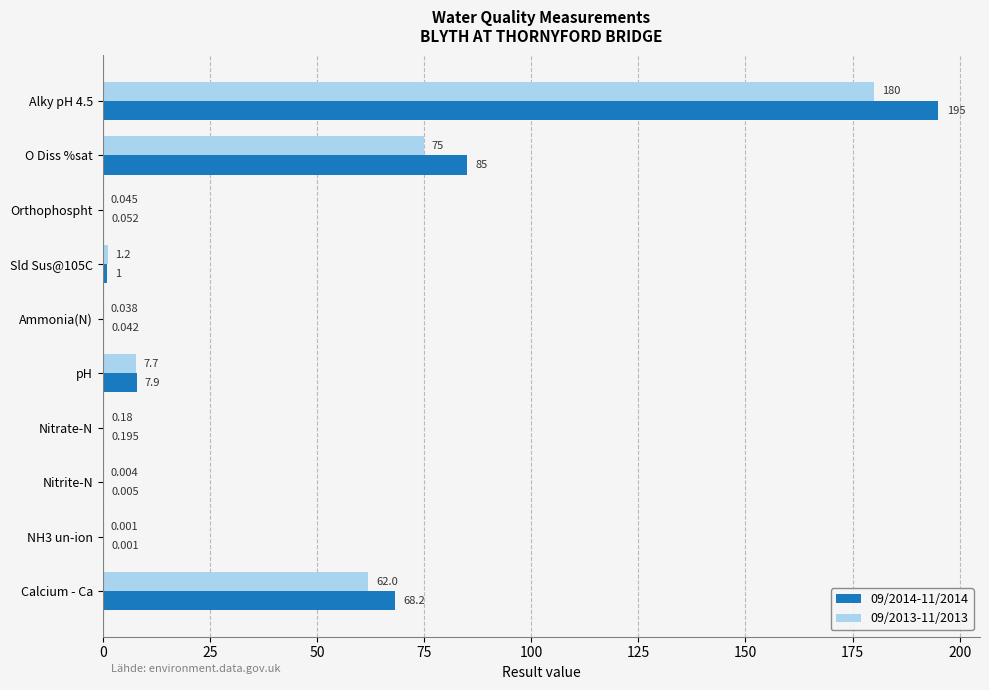

Is the value of 09/2014-11/2014 at Orthophospht greater than the value of 09/2013-11/2013 at Ammonia(N)?

Yes